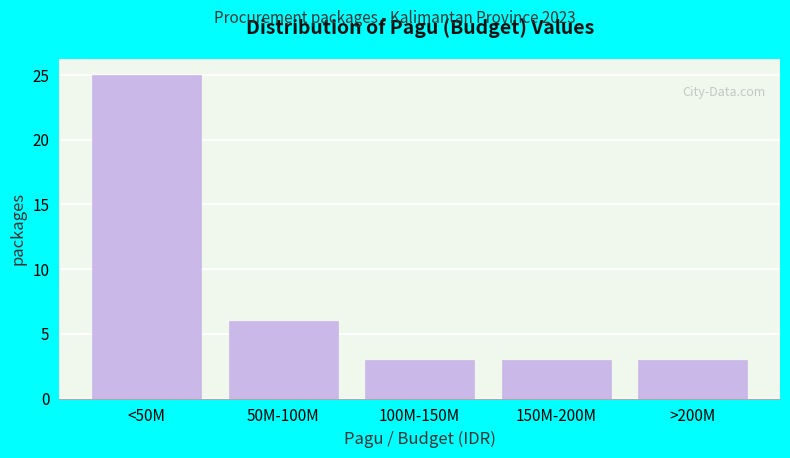

Reading left to right, extract all data points from this chart.

<50M=25	50M-100M=6	100M-150M=3	150M-200M=3	>200M=3